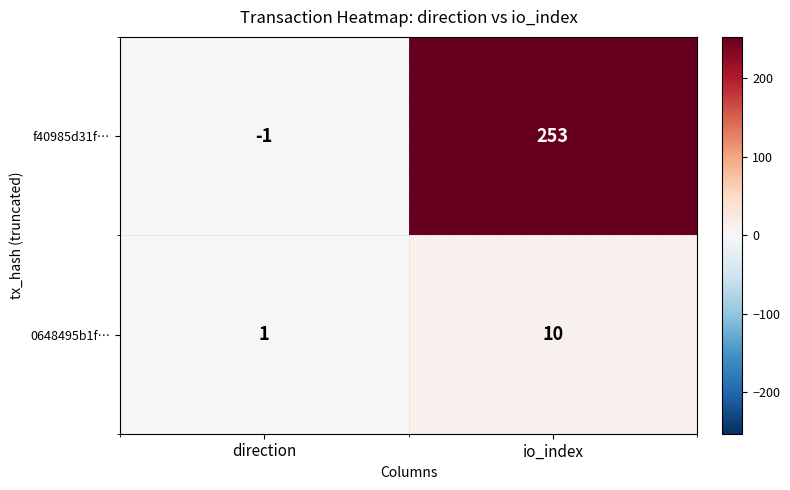

Reading right to left, extract all data points from this chart.

f40985d31f…: io_index=253	direction=-1
0648495b1f…: io_index=10	direction=1